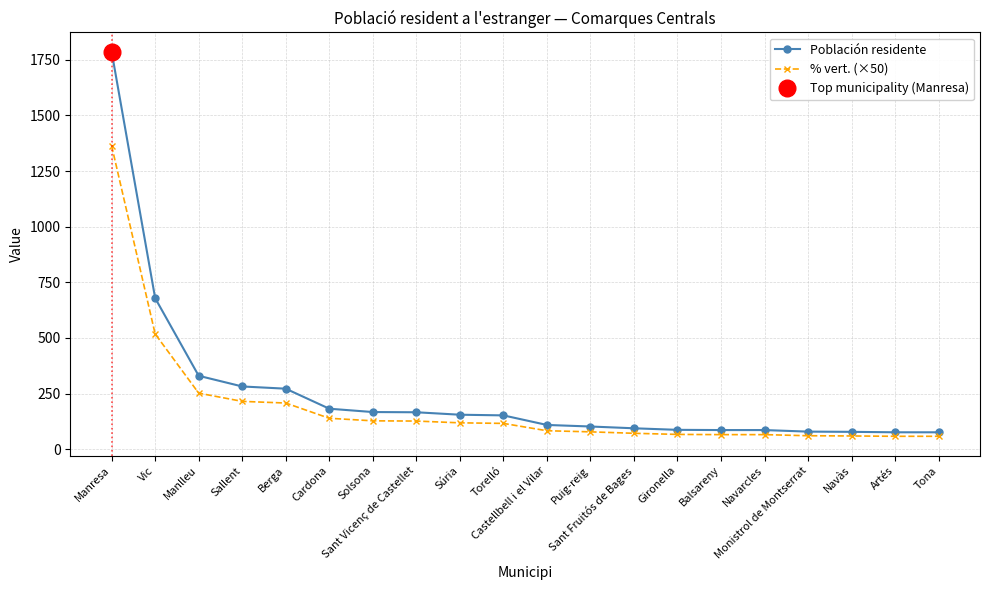

True or false: Población residente and % vert. (×50) intersect in this chart.

False